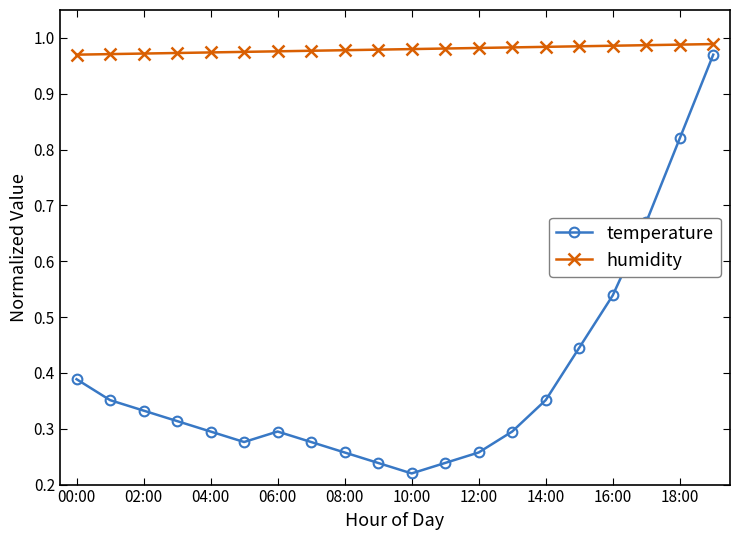

True or false: humidity and temperature cross at least once.

False